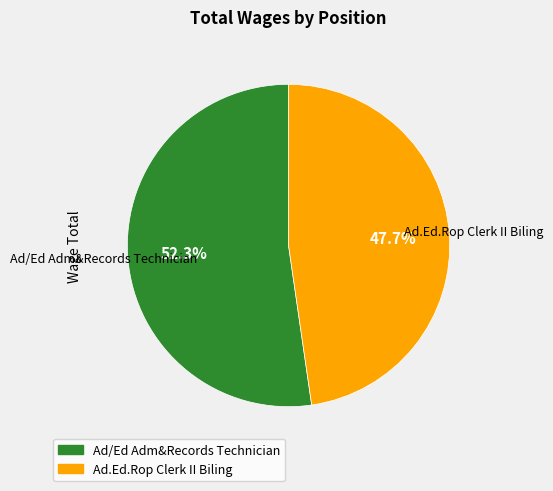

How many segments does this pie chart have?

2